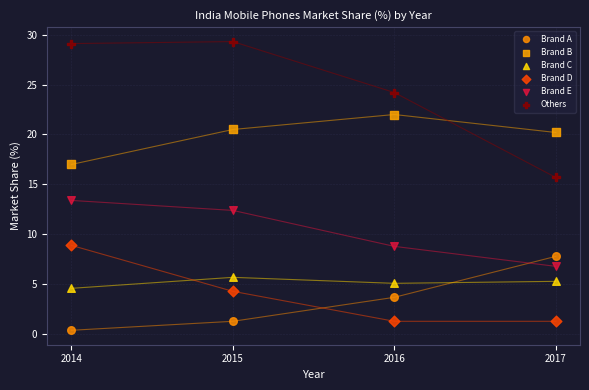

Across all series, what Y value is closest to 14?

13.4